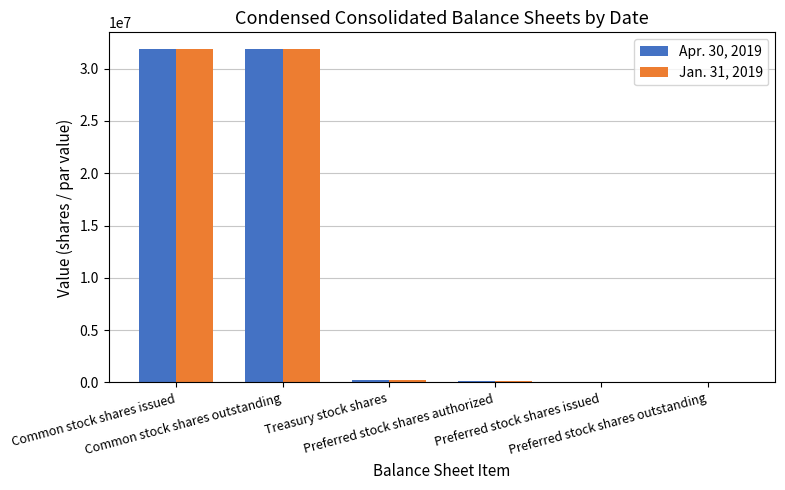

How many series are shown in this chart?

2